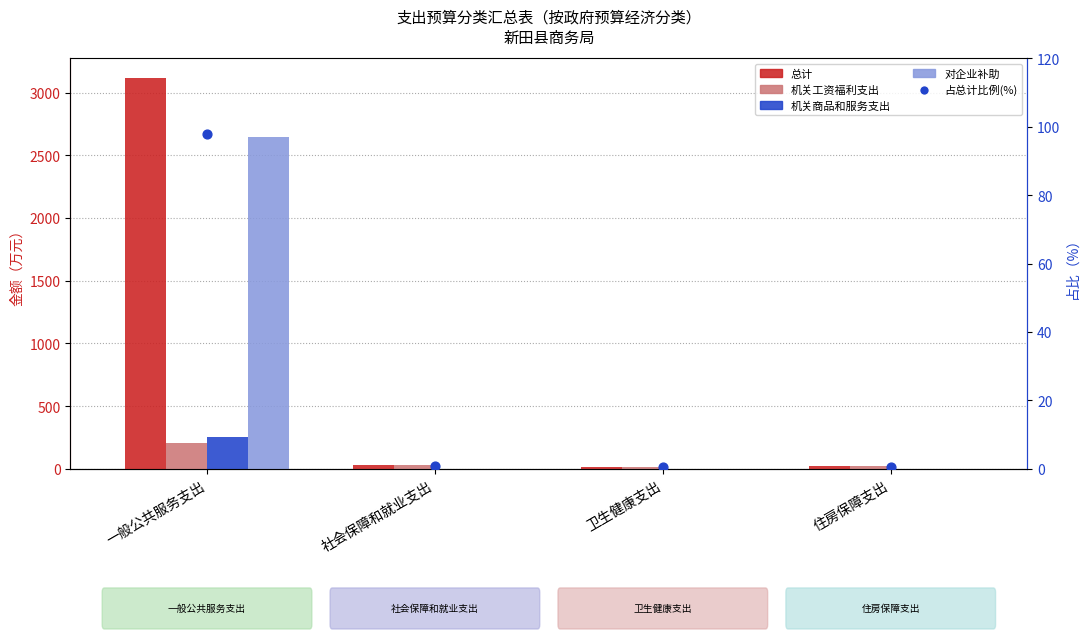

Which series reaches the maximum Y coordinate?

总计